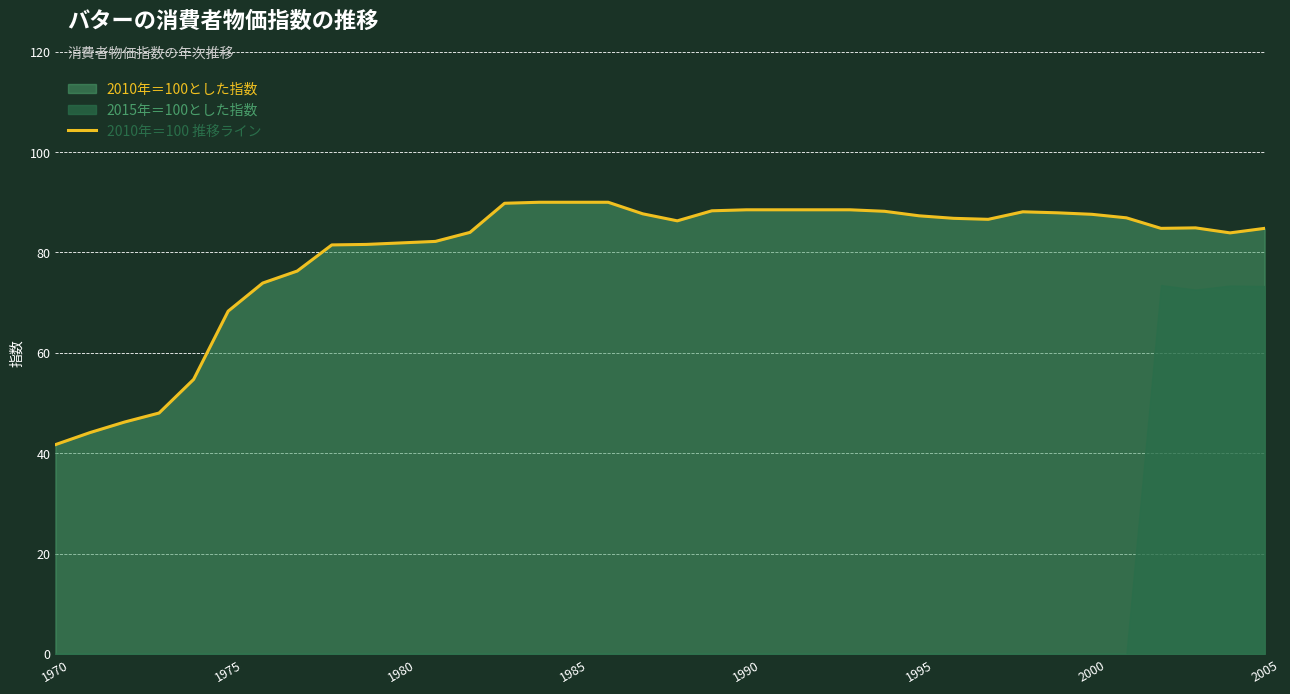

Count the number of values greater than 86.

19